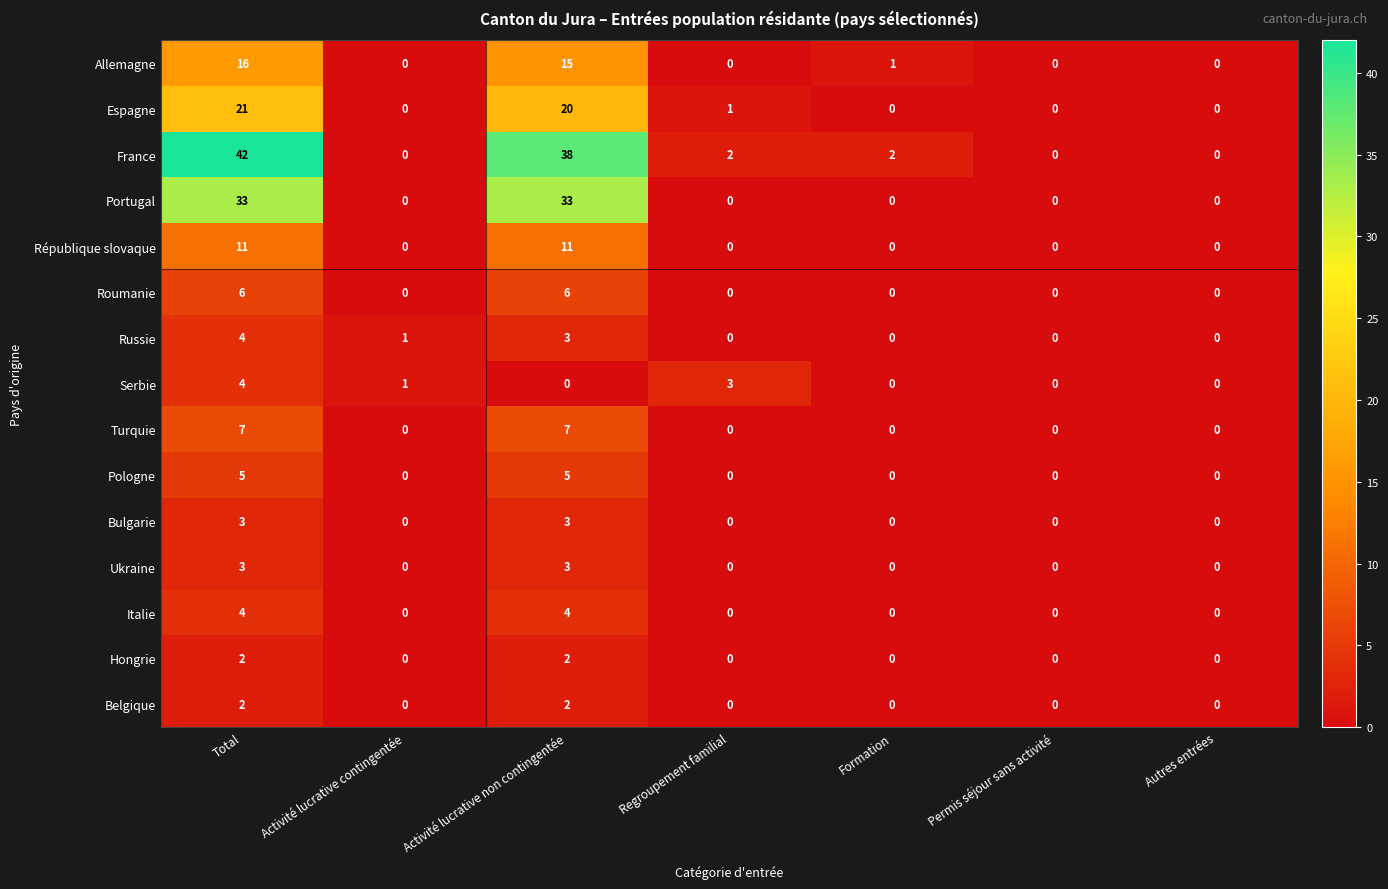

The value of Ukraine at Activité lucrative contingentée is -1. True or false?

False